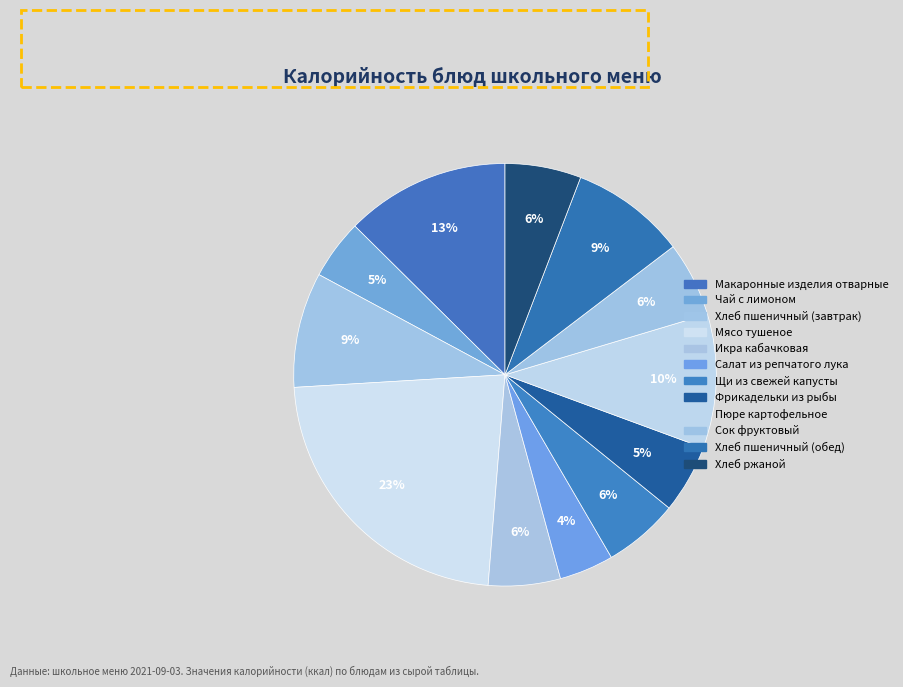

What percentage is the Чай с лимоном slice, to the nearest percent?

5%